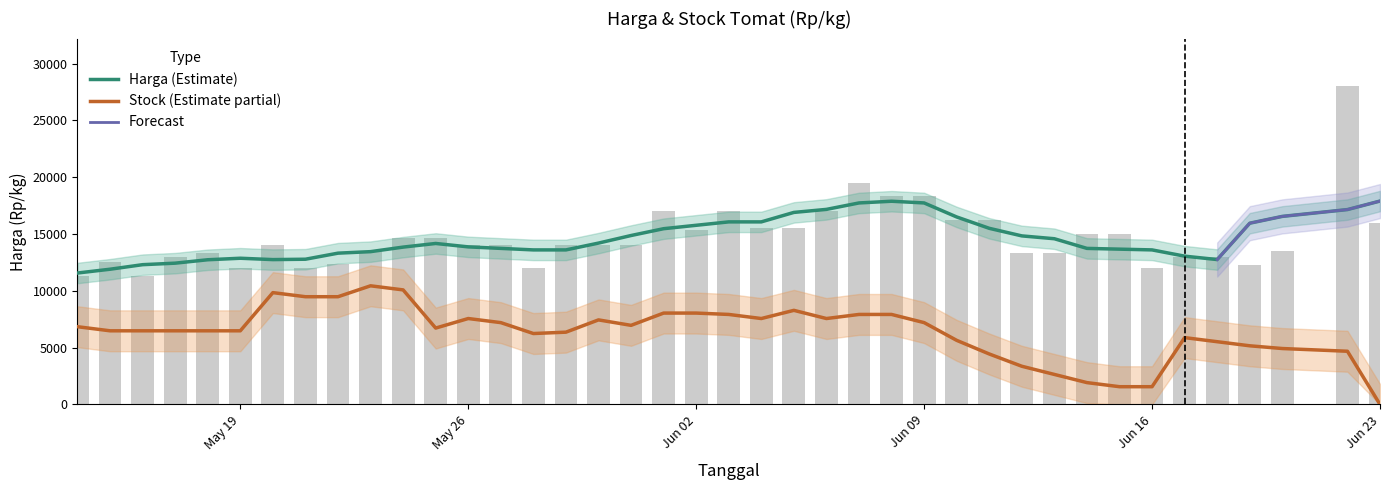

Reading left to right, extract all data points from this chart.

11333	12500	11333	13000	13333	12000	14000	12000	12400	13500	14667	14667	14000	14000	12000	14000	14000	14000	17000	15333	17000	15500	15500	17000	19500	18333	18333	16250	16250	13333	13333	15000	15000	12000	13000	13000	12250	13500	28000	16000